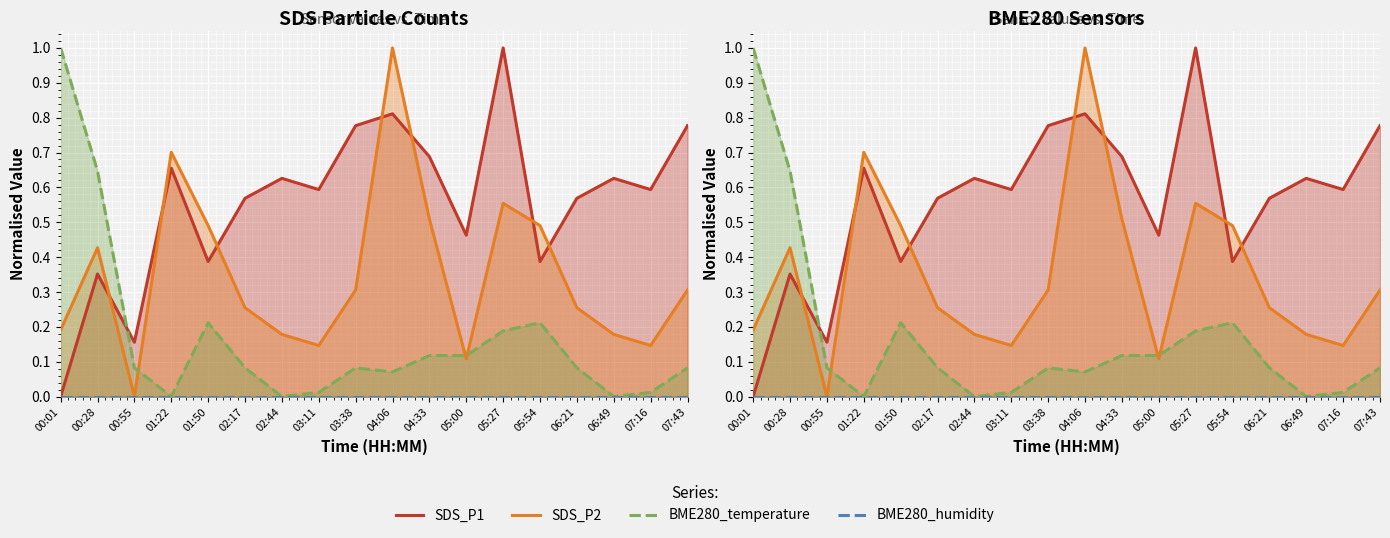

True or false: BME280_humidity has a value of 0.0 at 06:21.

True